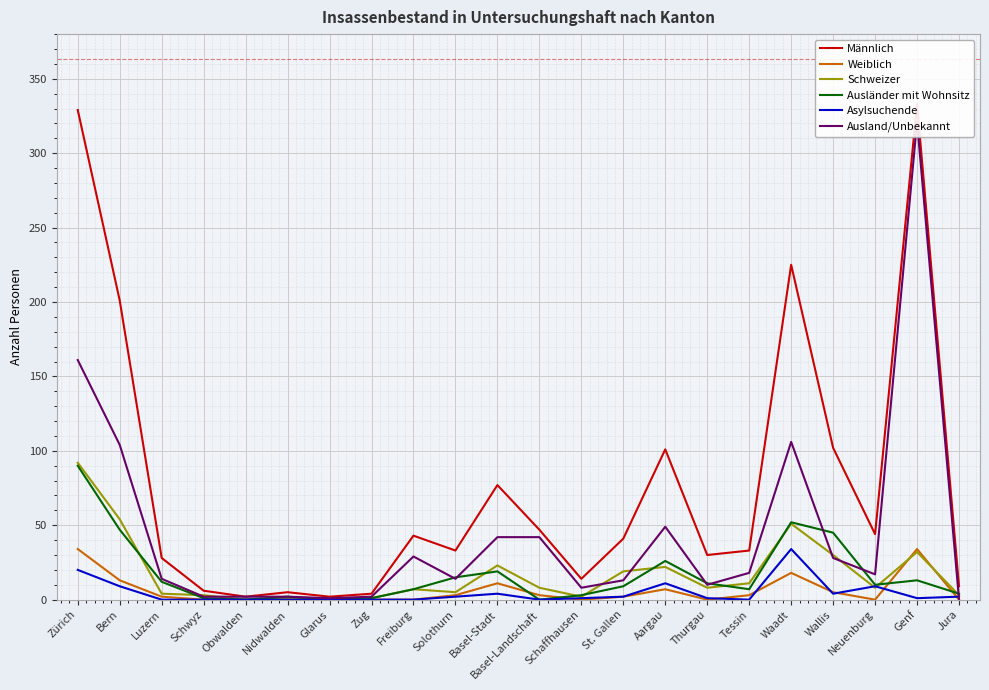

What position from the left is Thurgau?

16